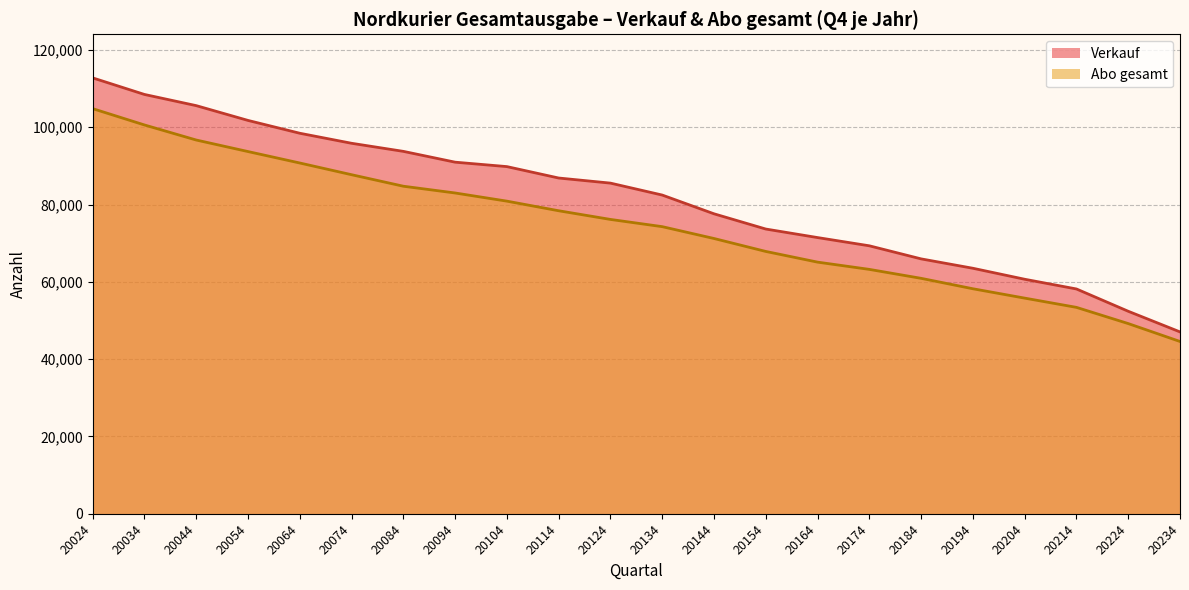

What is the difference between the highest and lowest values at 20154?

5795